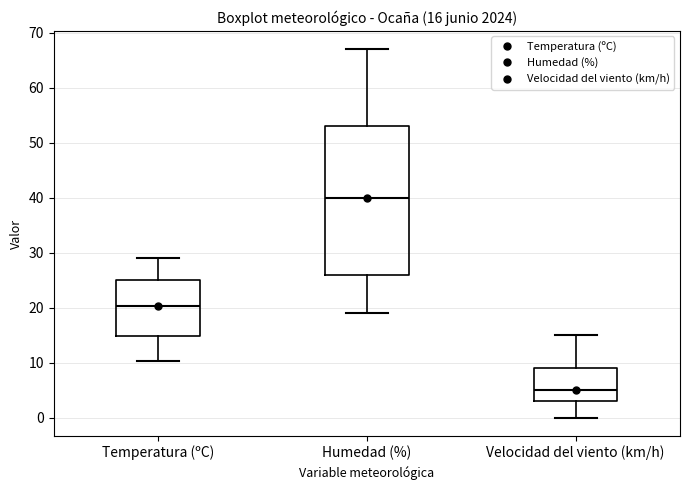

Comparing the boxes themselves (not the whiskers), which one is the tallest?

Humedad (%)